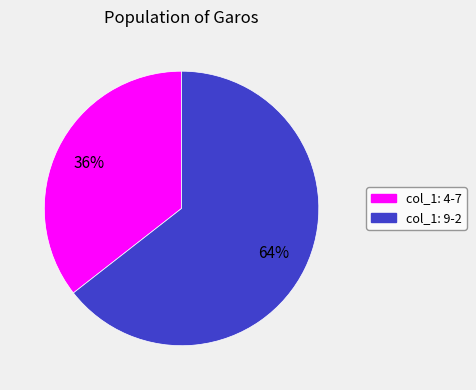

To the nearest percent, what is the average slice percentage?

50%